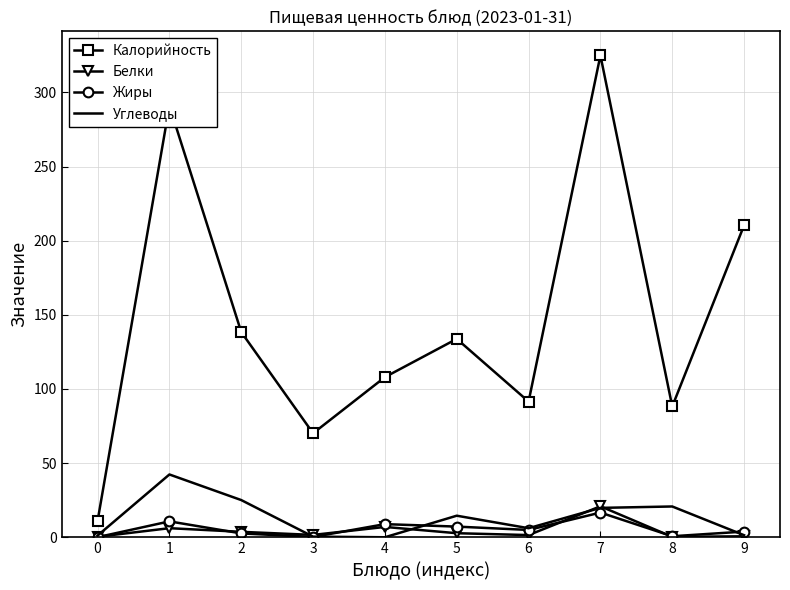

Which category has the highest value across all series?

7